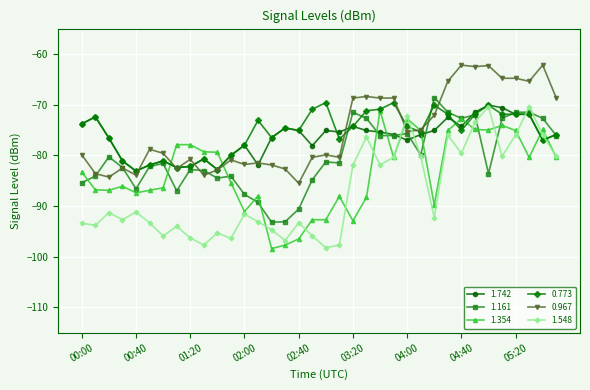

What is the value of the 1.161 point at the 18th from the left?

-84.8